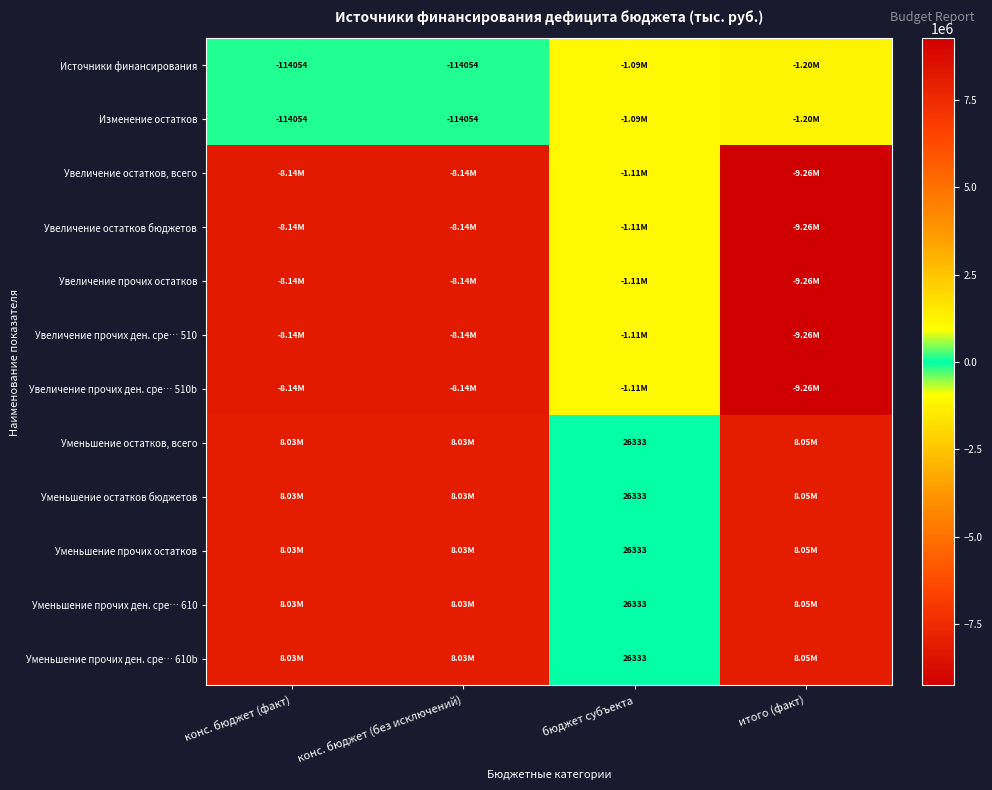

What is the sum of the Уменьшение прочих остатков values at конс. бюджет (без исключений) and итого (факт)?

16082779.6